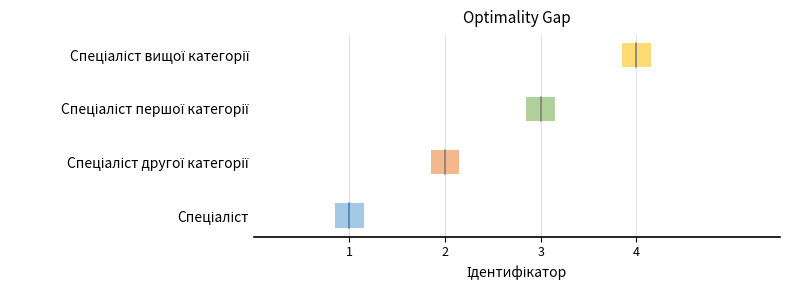

Does the chart contain any negative values?

No